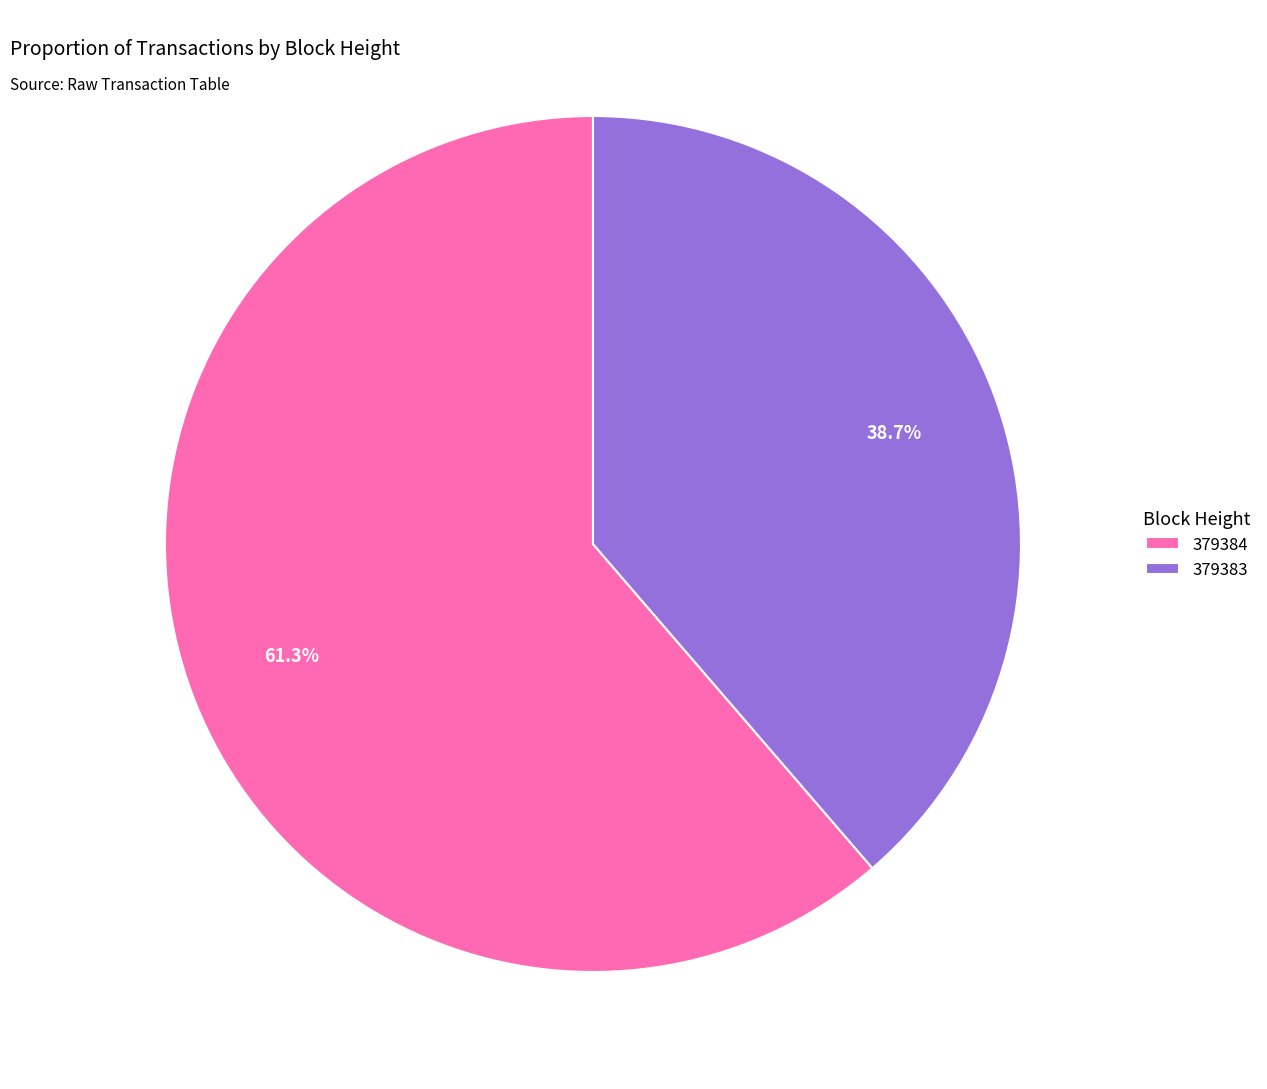

Which category has the biggest portion of the pie?

379384